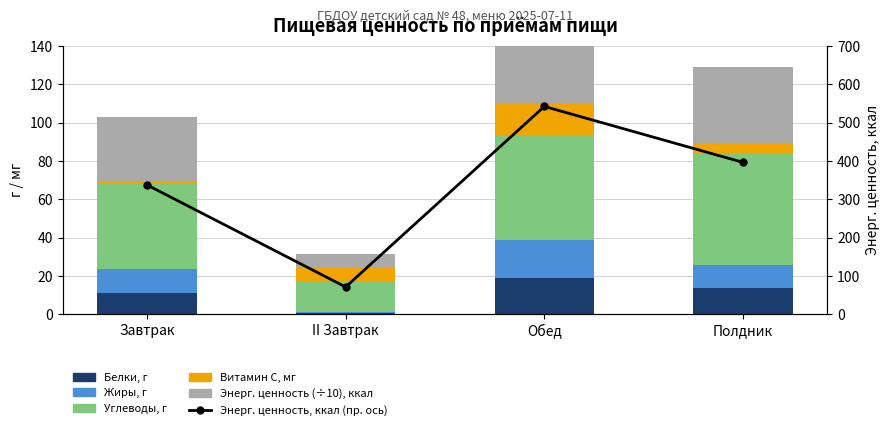

At which category is the sum across all series the highest?

Обед